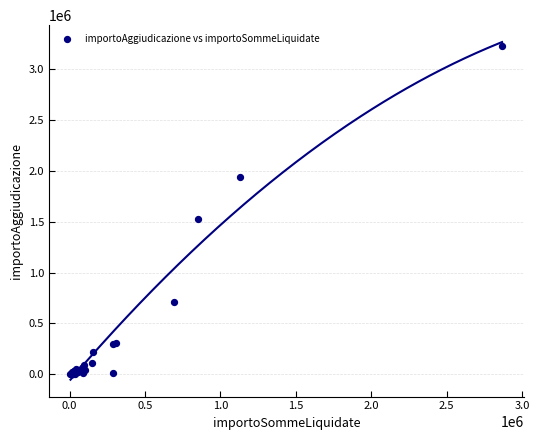

What Y value in the scatter plot is closest to 1611534?

1527587.8